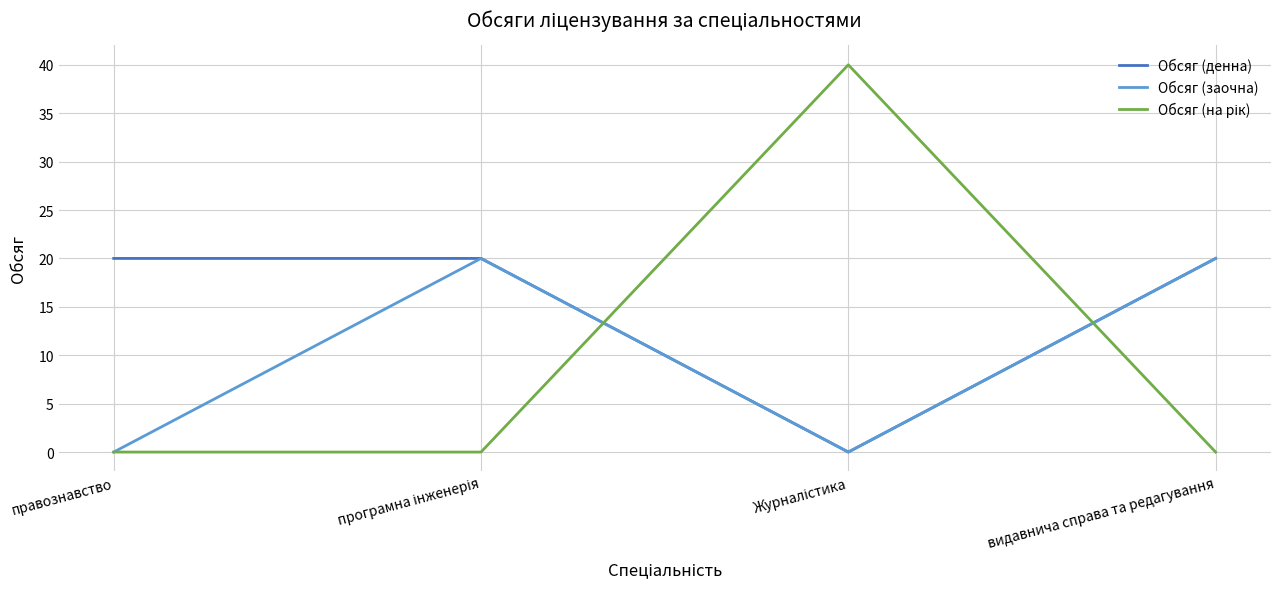

Which series has the largest total across all categories?

Обсяг (денна)